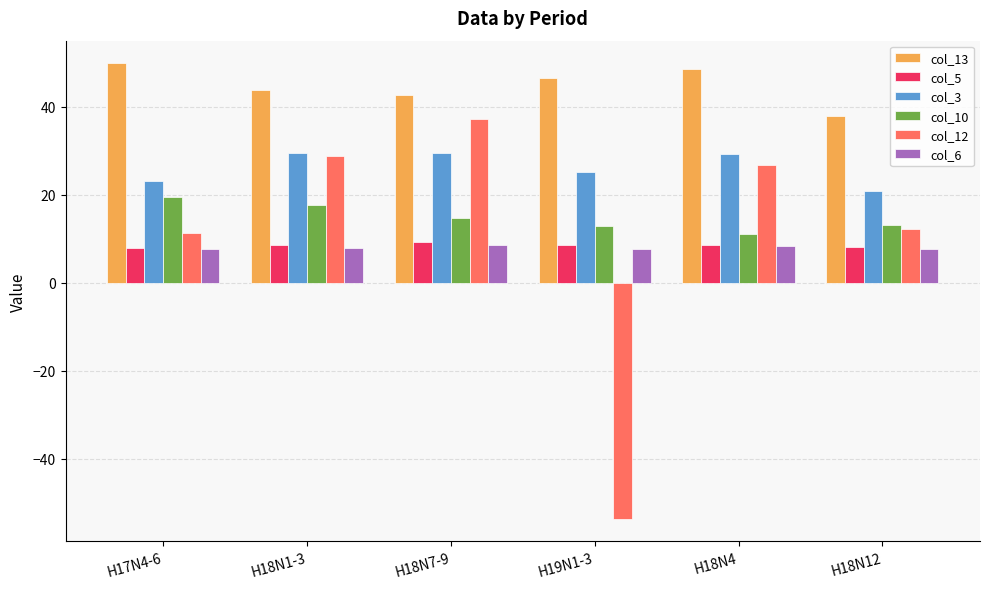

At which label does col_13 first exceed 46?

H17N4-6